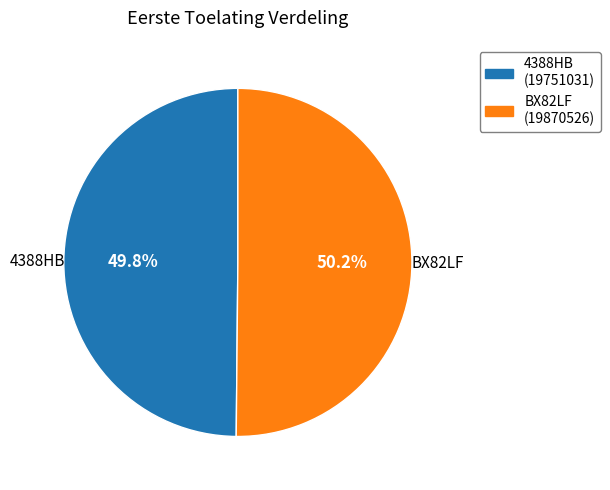

Combined, do 4388HB and BX82LF account for over 50%?

Yes